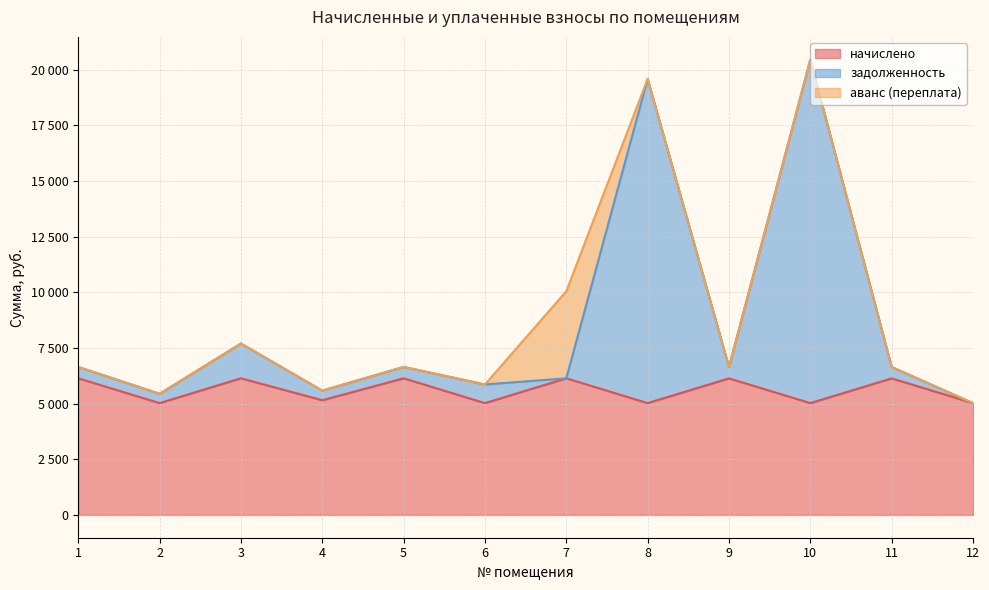

What is the value of the задолженность point at the 4th from the left?

5582.8